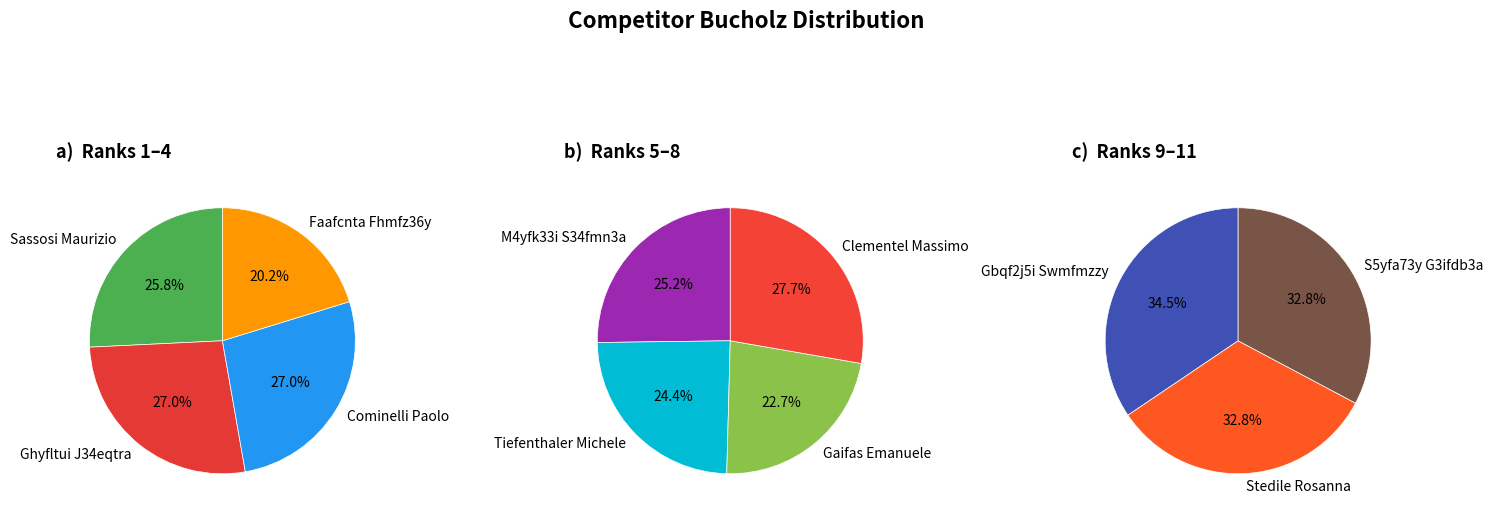

True or false: Faafcnta Fhmfz36y accounts for 19% of the total.

False